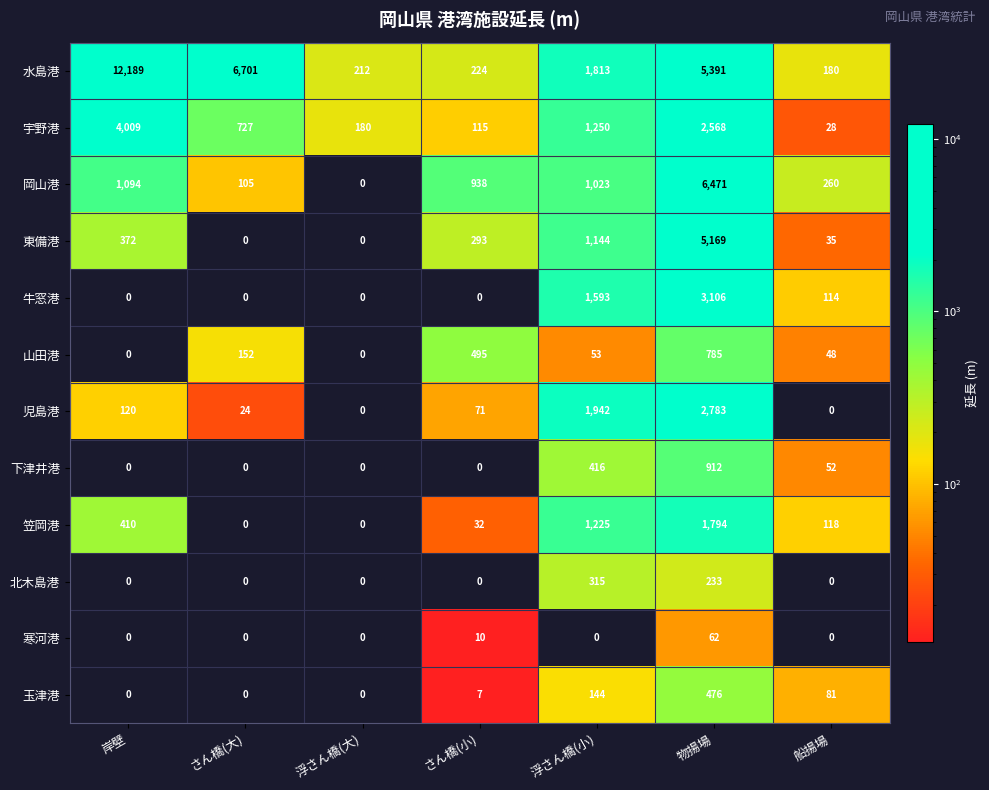

Rank the series by their maximum value, from lowest to highest.

寒河港, 北木島港, 玉津港, 山田港, 下津井港, 笠岡港, 児島港, 牛窓港, 宇野港, 東備港, 岡山港, 水島港